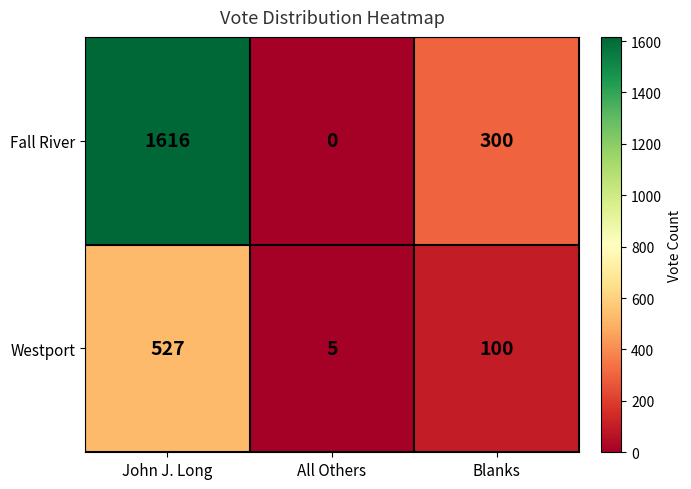

True or false: Fall River has a value of 0 at All Others.

True